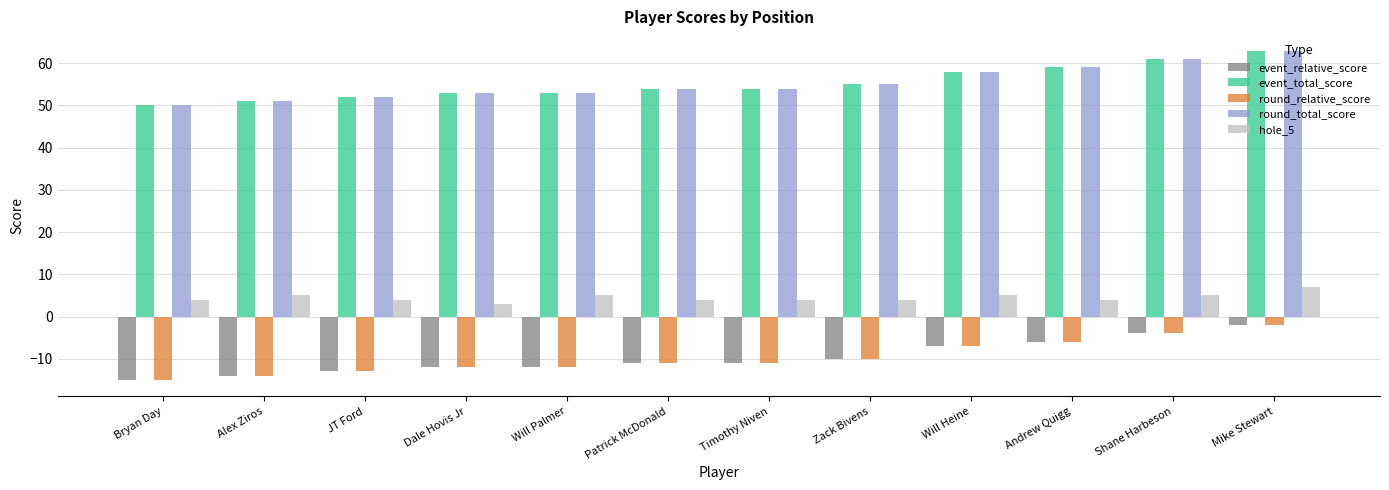

What is the difference between the highest and lowest values at Bryan Day?

65